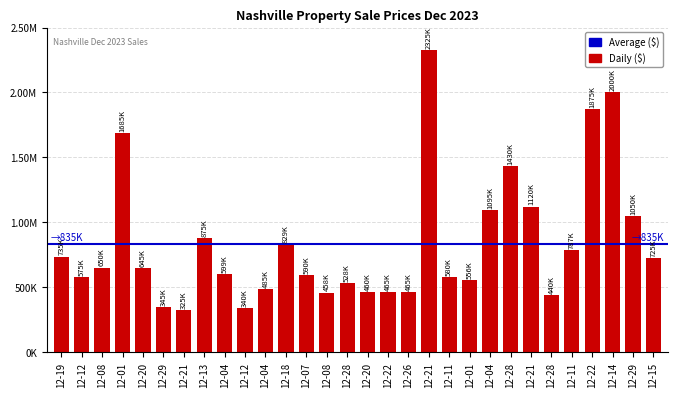

Rank the categories by value from highest to lowest.

12-21, 12-14, 12-22, 12-01, 12-28, 12-21, 12-04, 12-29, 12-13, 12-18, 12-11, 12-19, 12-15, 12-08, 12-20, 12-04, 12-07, 12-11, 12-12, 12-01, 12-28, 12-04, 12-22, 12-26, 12-20, 12-08, 12-28, 12-29, 12-12, 12-21